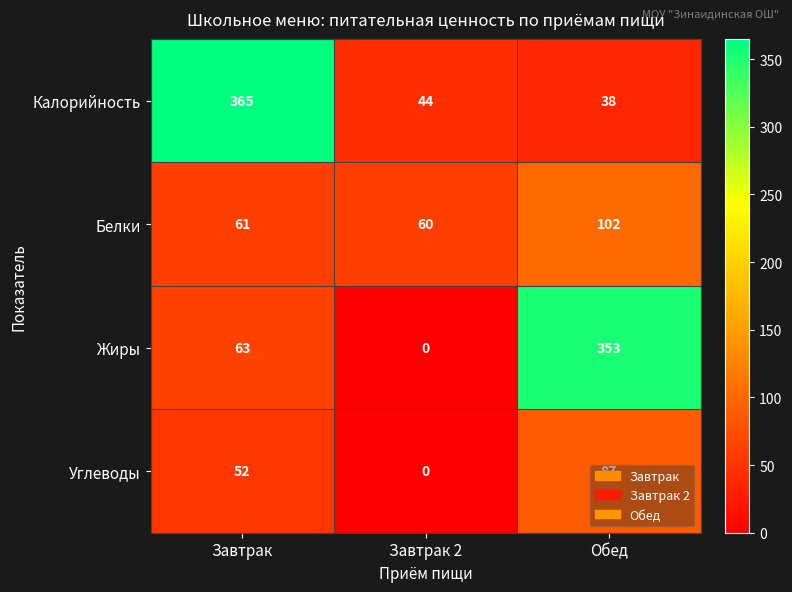

What value does the Углеводы series have at Завтрак?

52